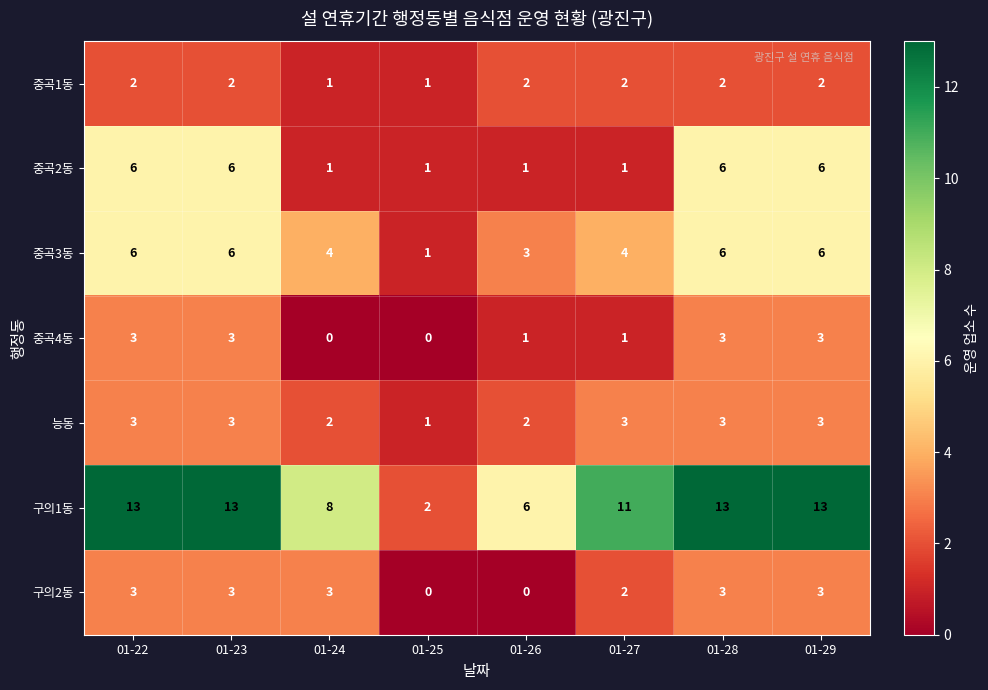

True or false: 중곡3동 has a value of 3 at 01-26.

True